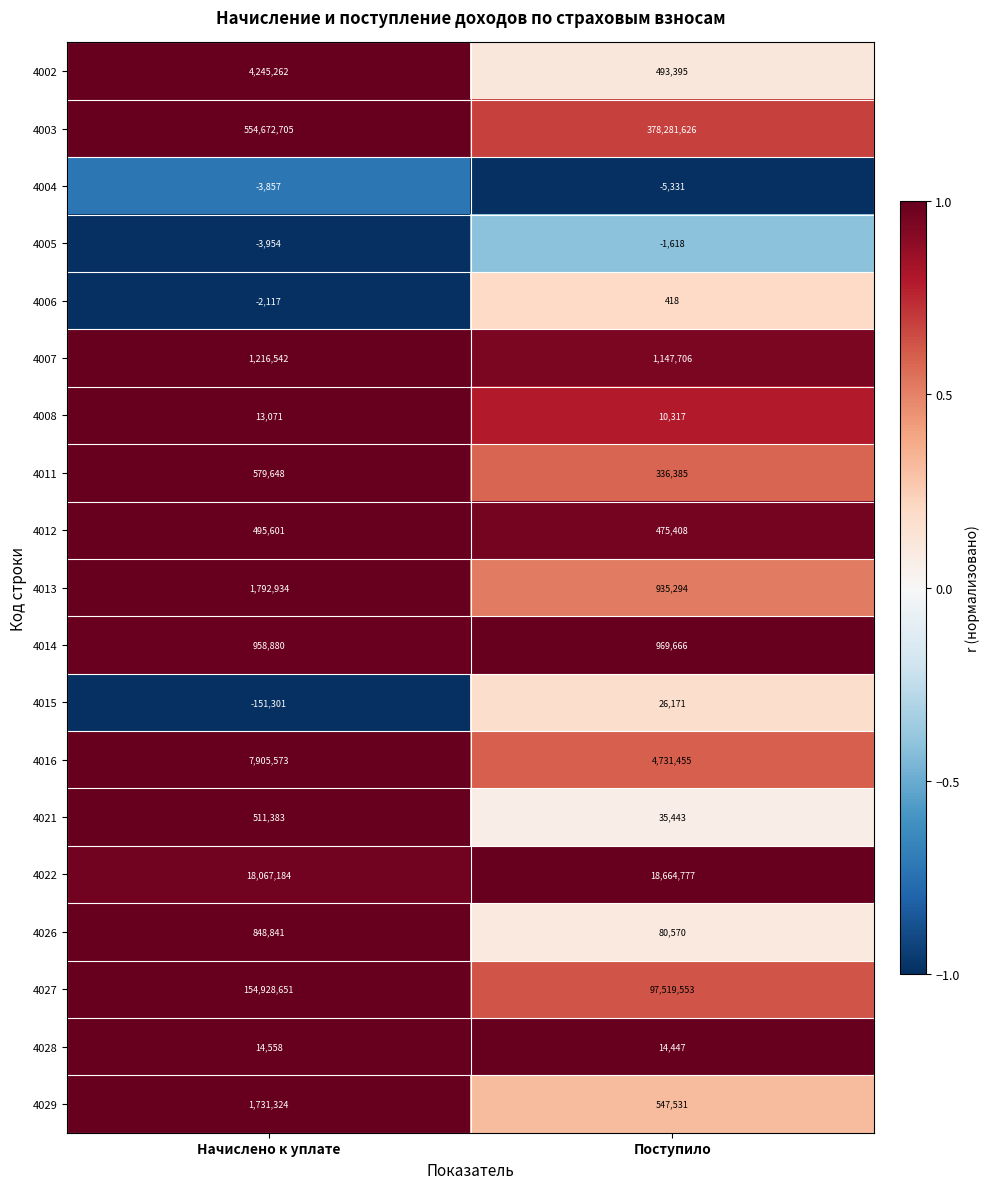

Which label corresponds to the largest value in the chart?

Начислено к уплате